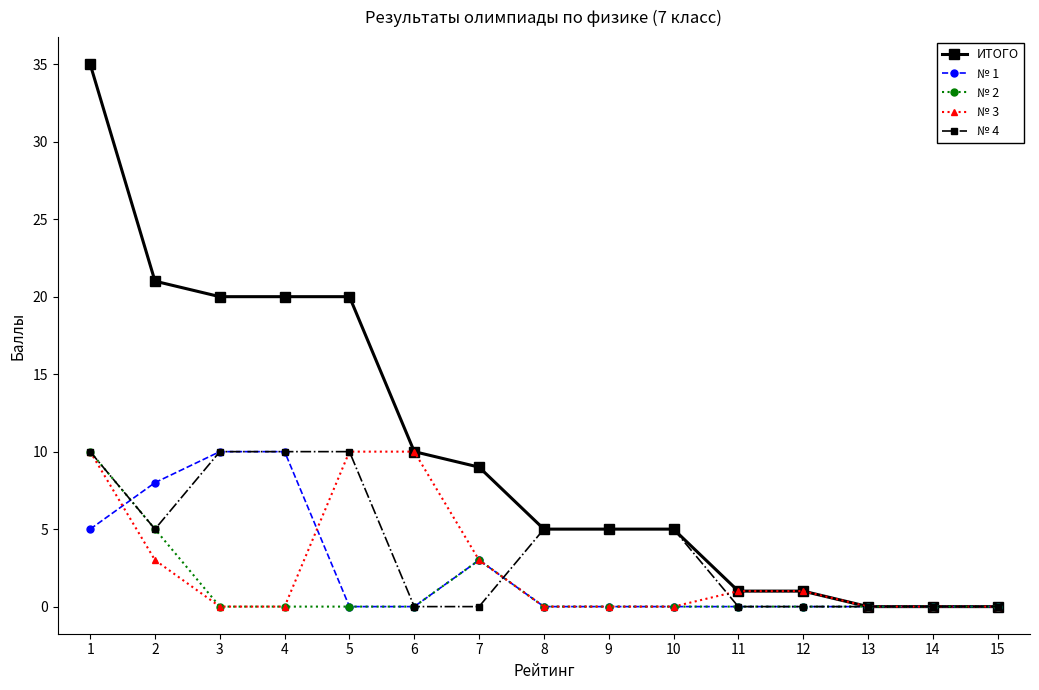

How many lines are shown in the chart?

5